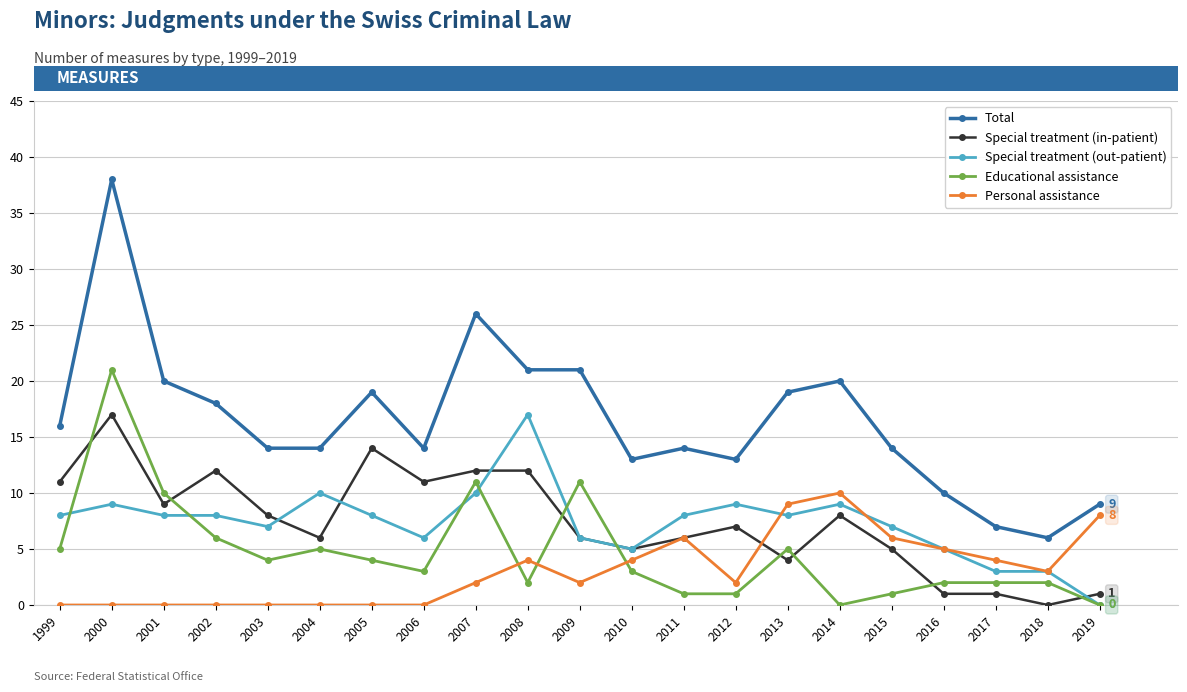

What is the sum of all Special treatment (out-patient) values?

154